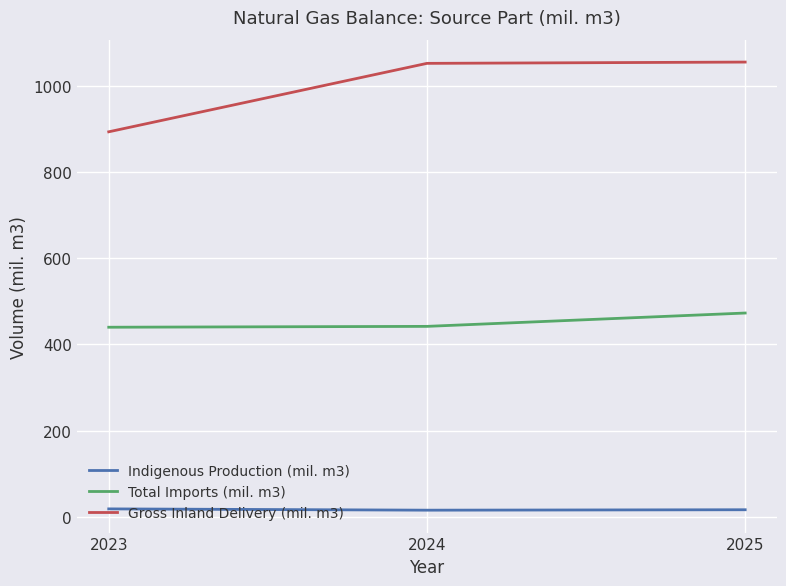

The value of Indigenous Production (mil. m3) at 2025 is 16. True or false?

True